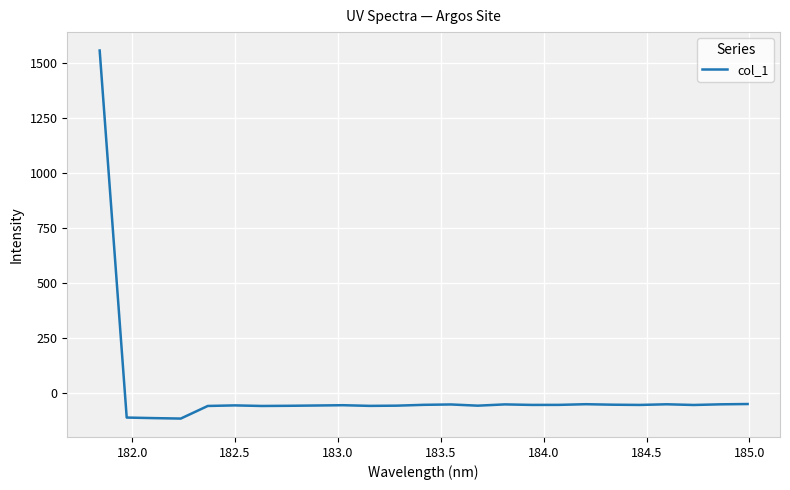

What is the difference between the maximum and minimum values?

1671.6